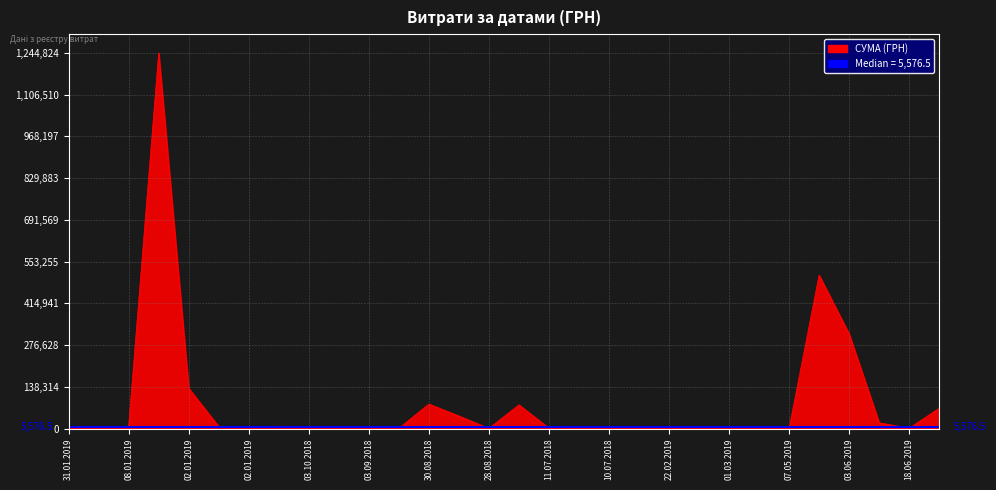

Which category has the highest value across all series?

02.01.2019